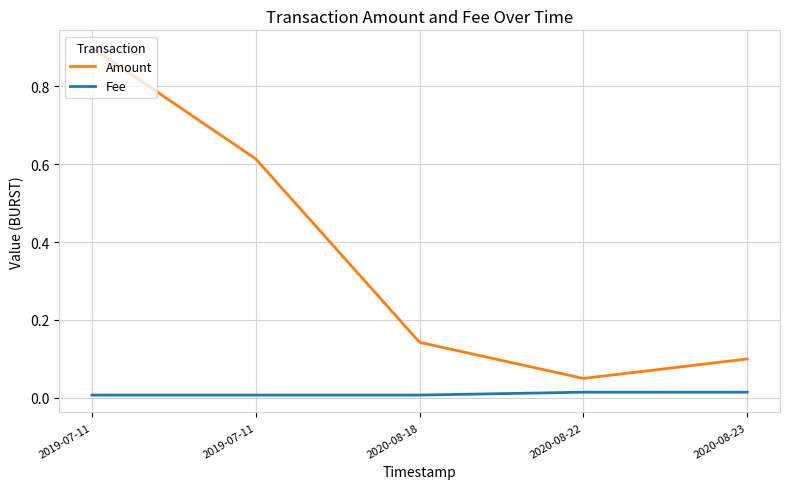

How many lines are shown in the chart?

2